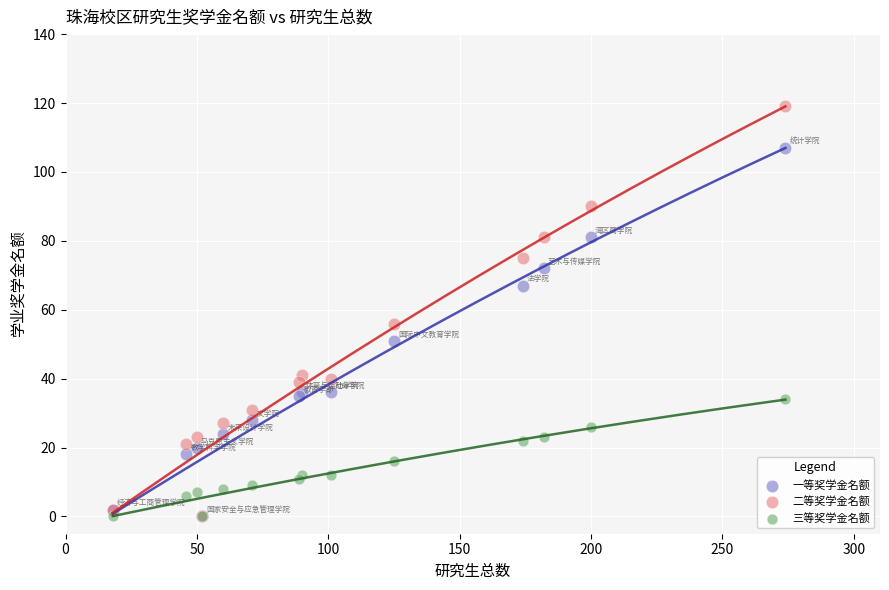

Across all series, what Y value is closest to 59?

56